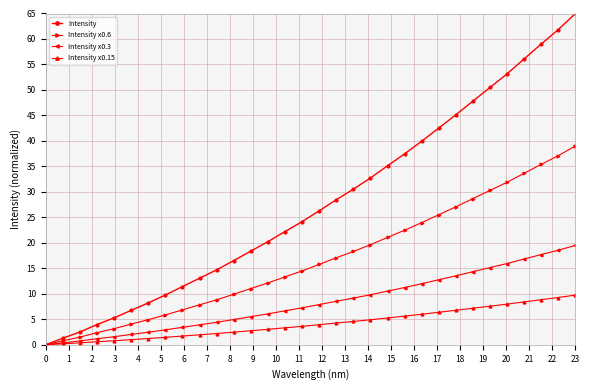

Which series has the largest total across all categories?

Intensity